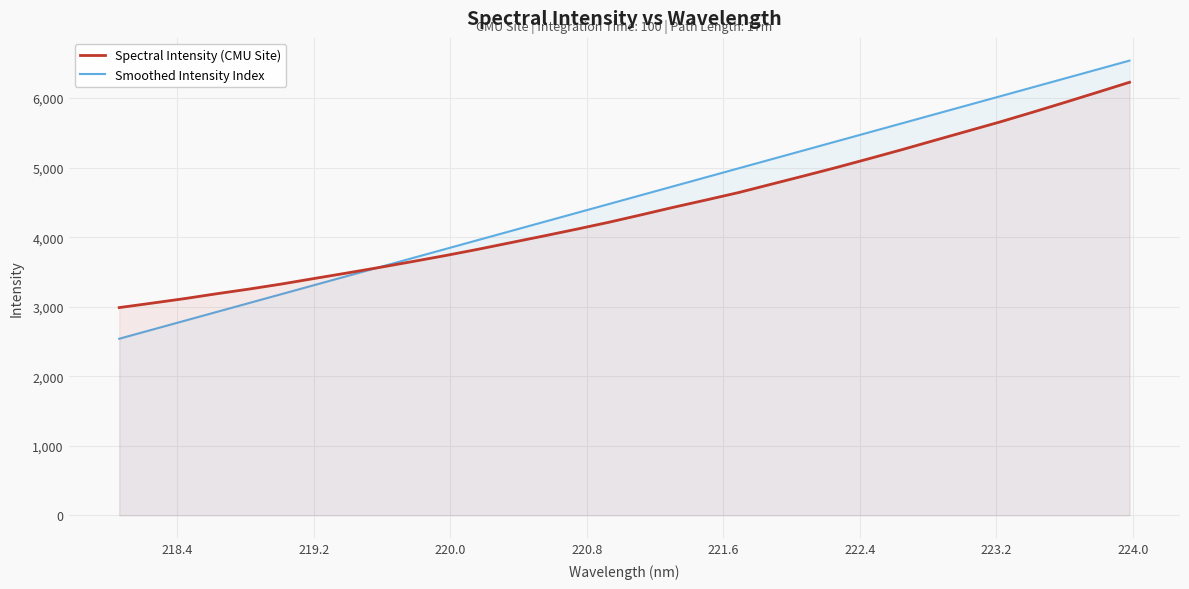

How many times do Spectral Intensity (CMU Site) and Smoothed Intensity Index cross each other?

1